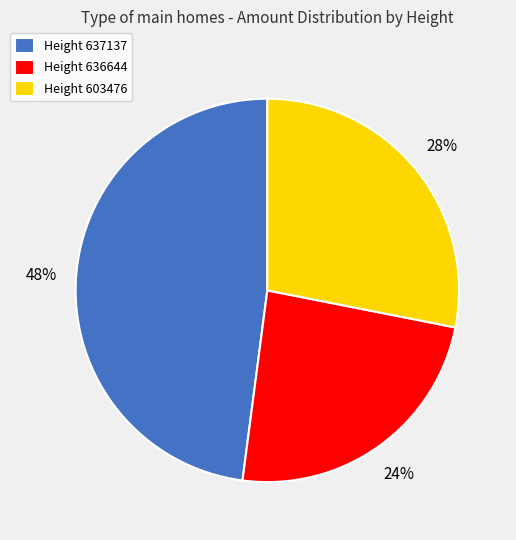

Rank the categories by value from highest to lowest.

Height 637137, Height 603476, Height 636644